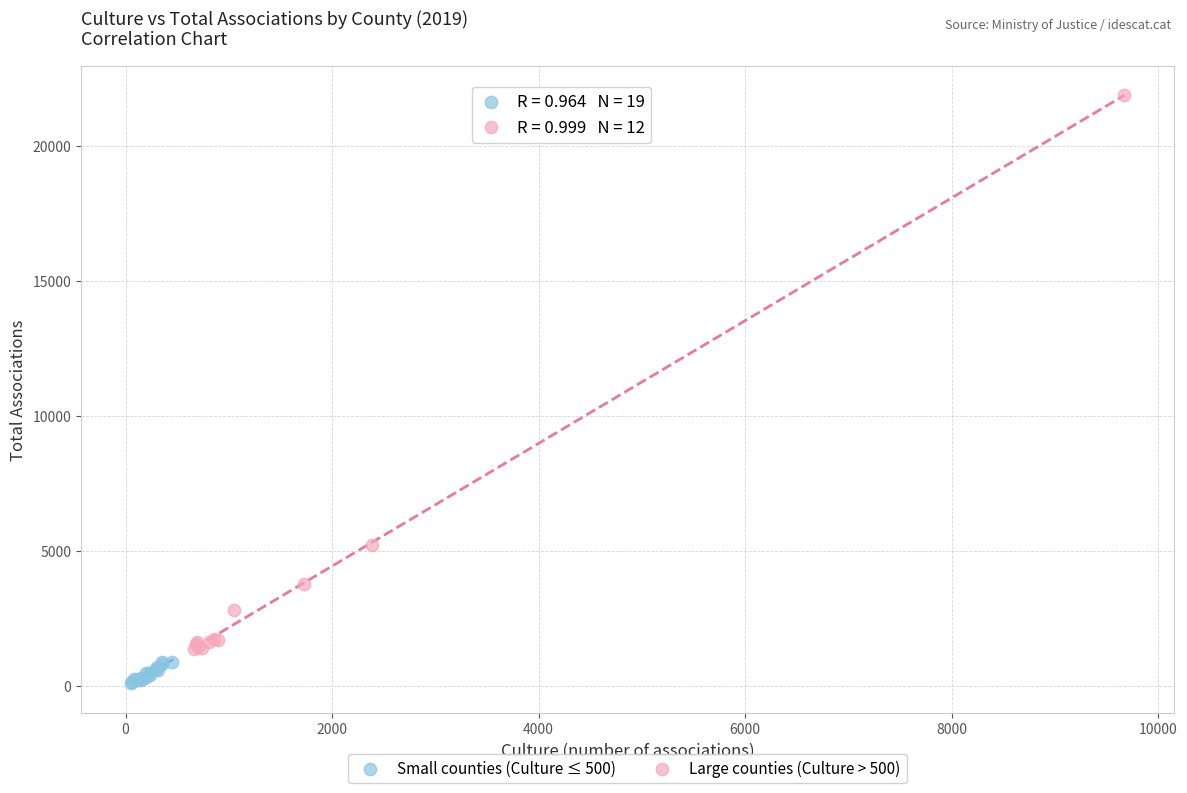

Which series contains the highest Y value?

Large counties (Culture > 500)